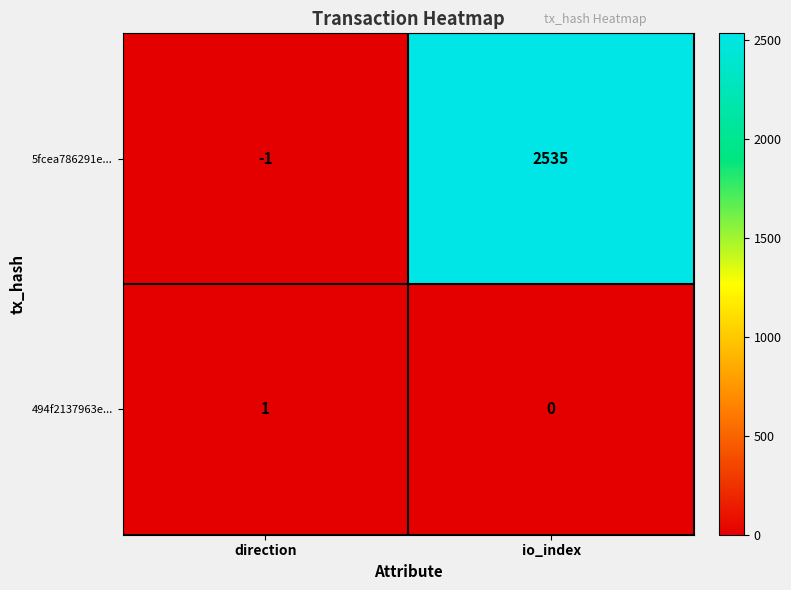

Is it true that 5fcea786291e... equals 2535 at io_index?

True